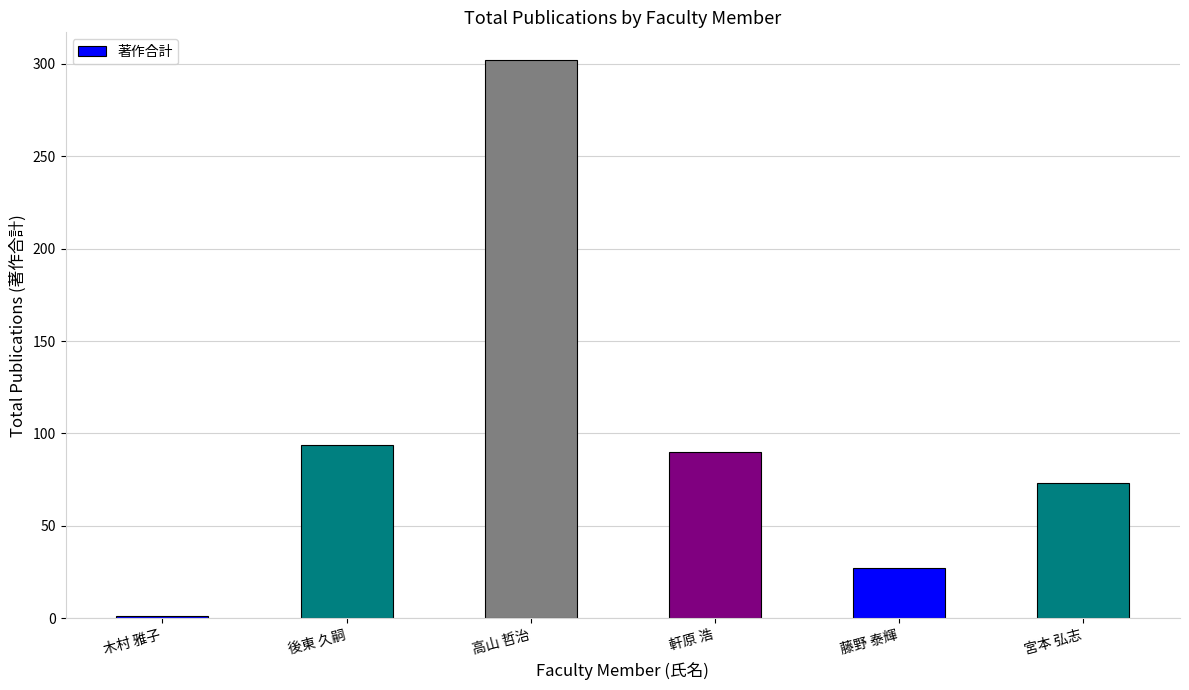

Reading left to right, list all the values displayed in this chart.

木村 雅子=1	後東 久嗣=94	高山 哲治=302	軒原 浩=90	藤野 泰輝=27	宮本 弘志=73